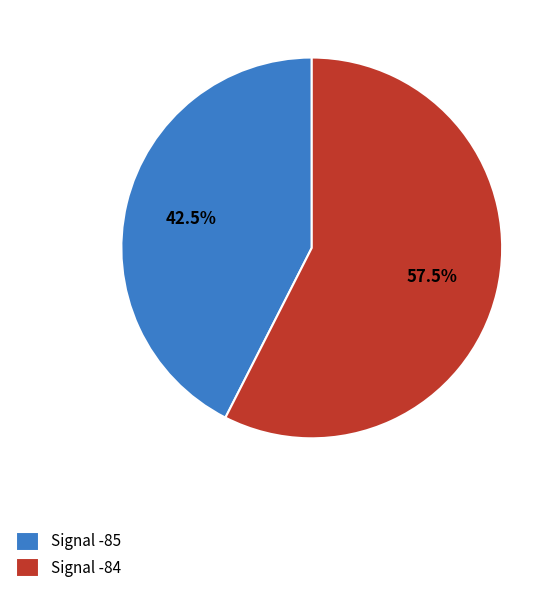

What is the ratio of the value at Signal -85 to the value at Signal -84?

0.7